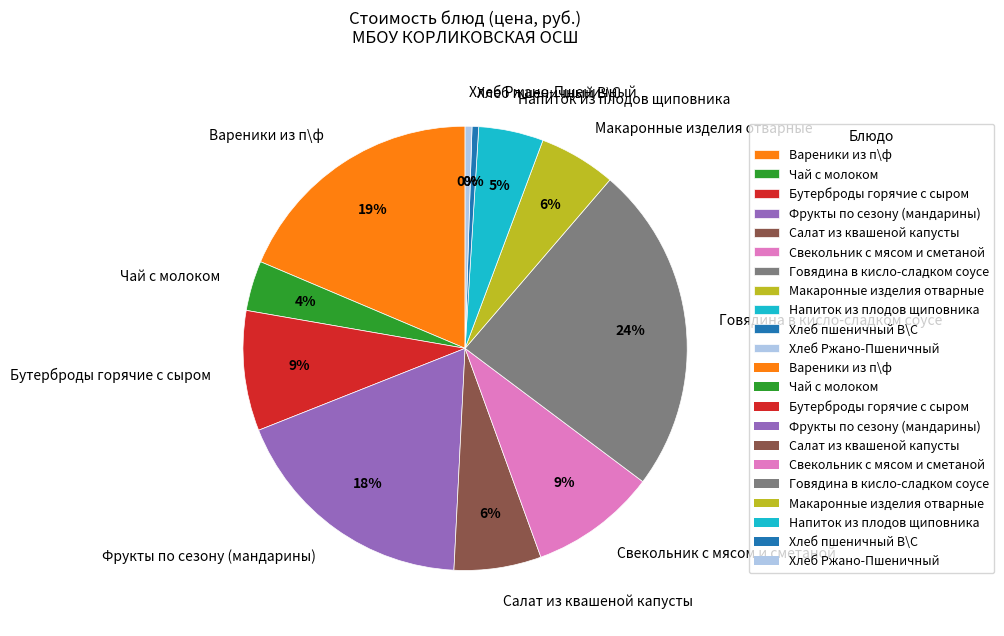

Between Макаронные изделия отварные and Фрукты по сезону (мандарины), which is larger?

Фрукты по сезону (мандарины)